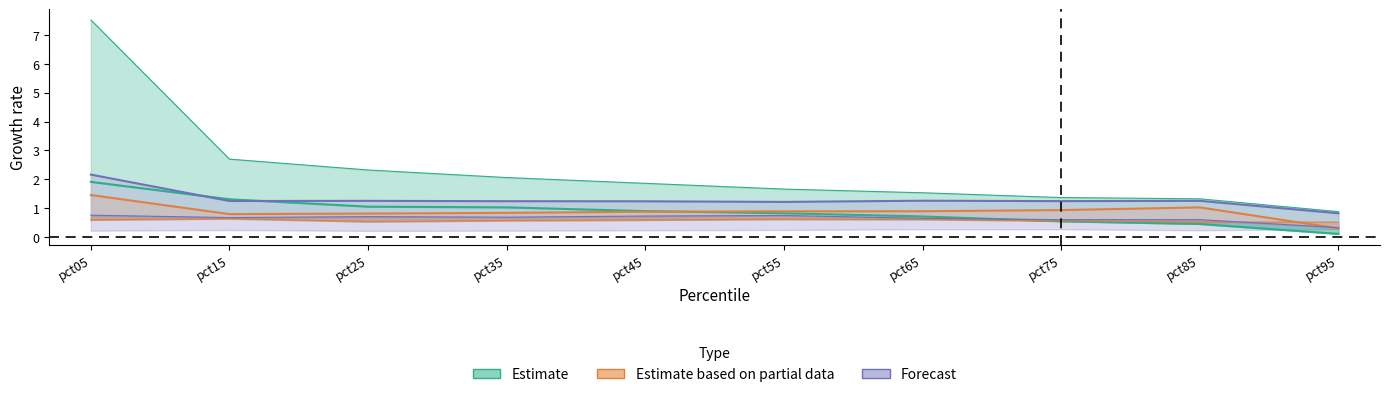

Rank the categories by Oct value from lowest to highest.

pct95, pct15, pct25, pct35, pct45, pct55, pct65, pct75, pct85, pct05